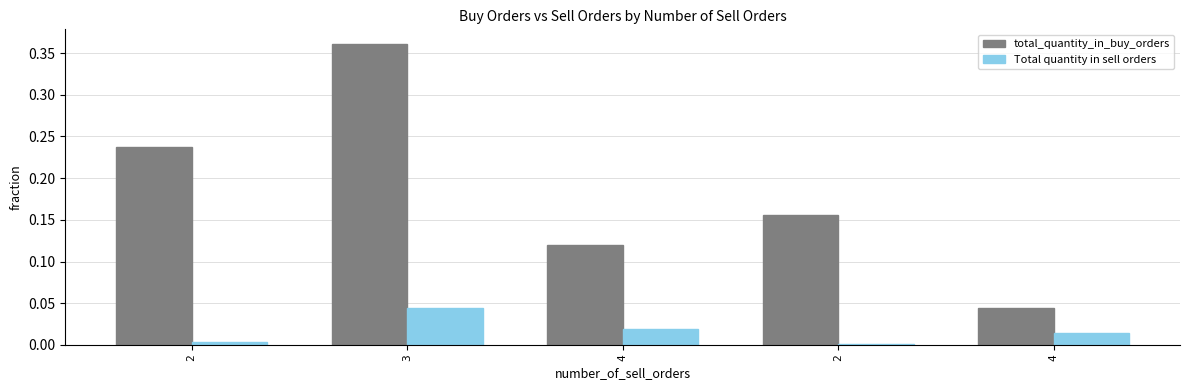

Does the chart contain stacked bars?

No